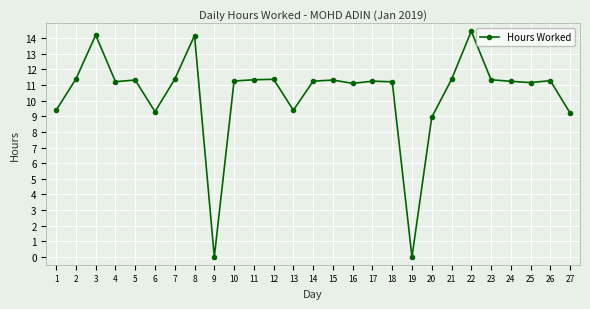

What is the difference between the values at 25 and 14?

0.1